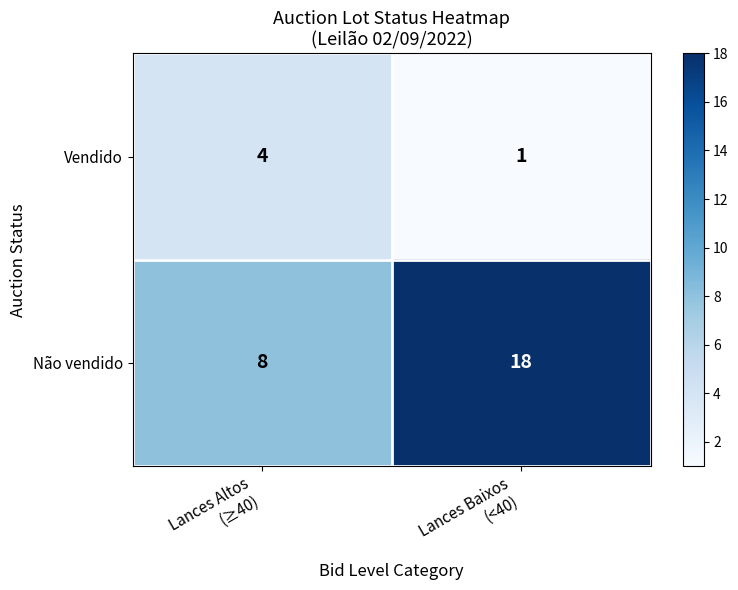

At which category does the chart reach its minimum across all series?

Lances Baixos
(<40)